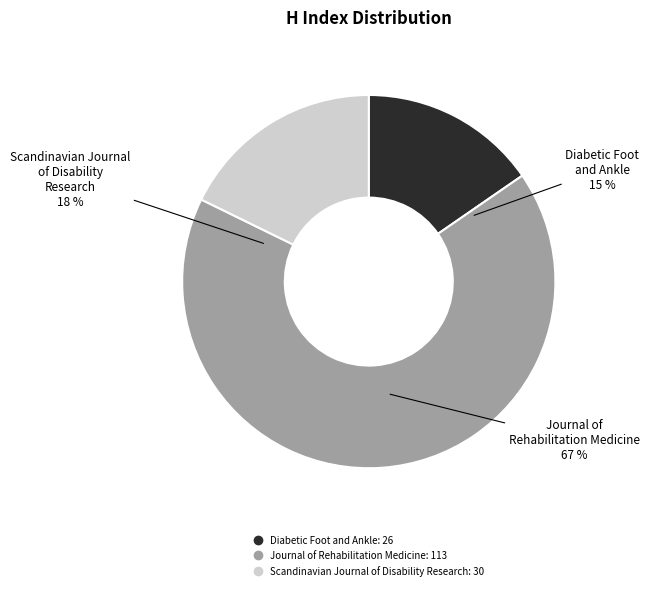

Do Diabetic Foot and Ankle and Scandinavian Journal of Disability Research together represent more than half of the pie?

No